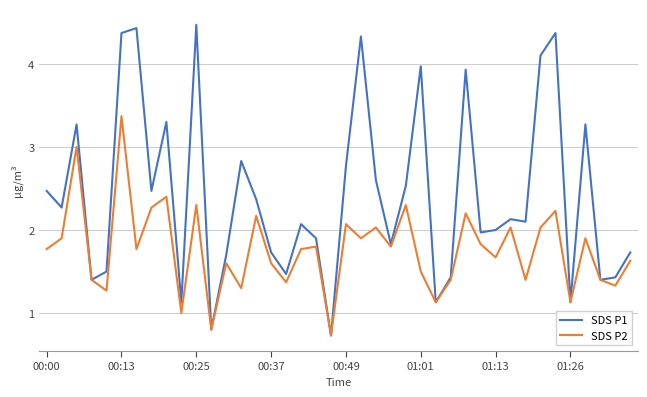

Count the number of data series in this chart.

2